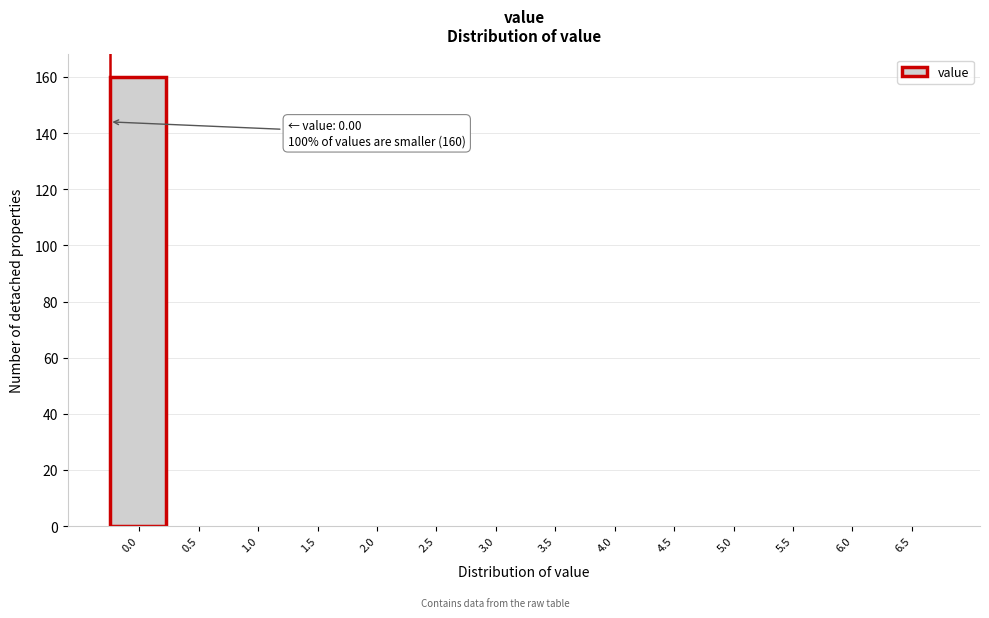

Reading right to left, list all the values displayed in this chart.

6.5=0	6.0=0	5.5=0	5.0=0	4.5=0	4.0=0	3.5=0	3.0=0	2.5=0	2.0=0	1.5=0	1.0=0	0.5=0	0.0=160